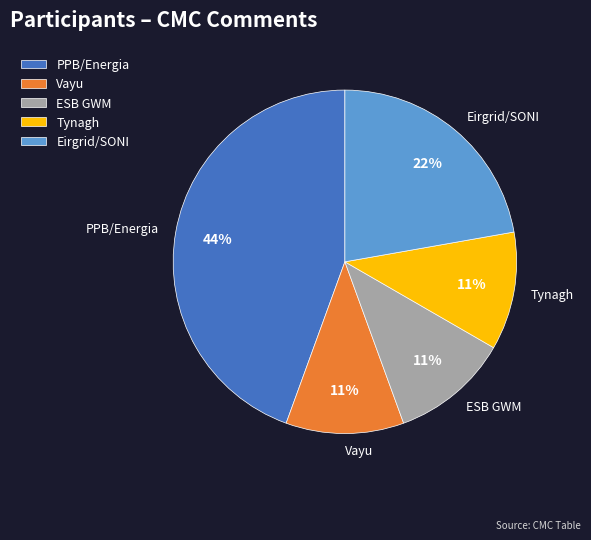

Is the sum of PPB/Energia and Vayu greater than half?

Yes